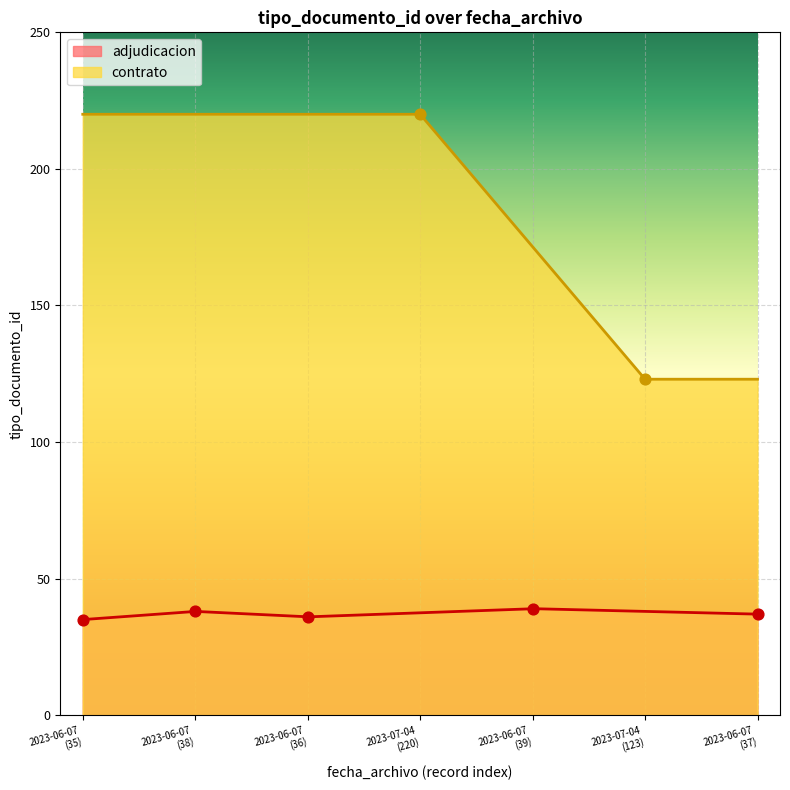

True or false: adjudicacion and contrato intersect in this chart.

False